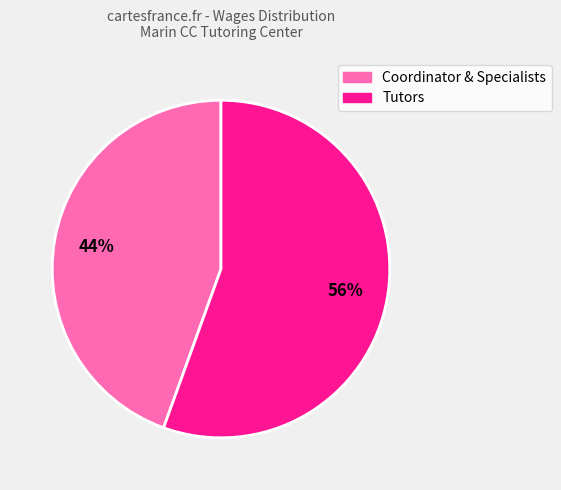

Between Coordinator & Specialists and Tutors, which is larger?

Tutors